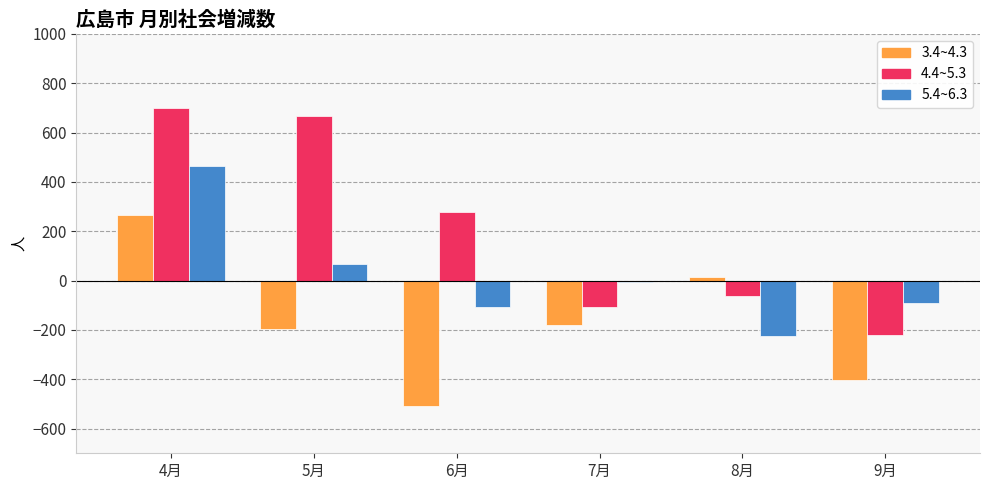

What is the value of the 4.4~5.3 bar at the 2nd from the left?

668